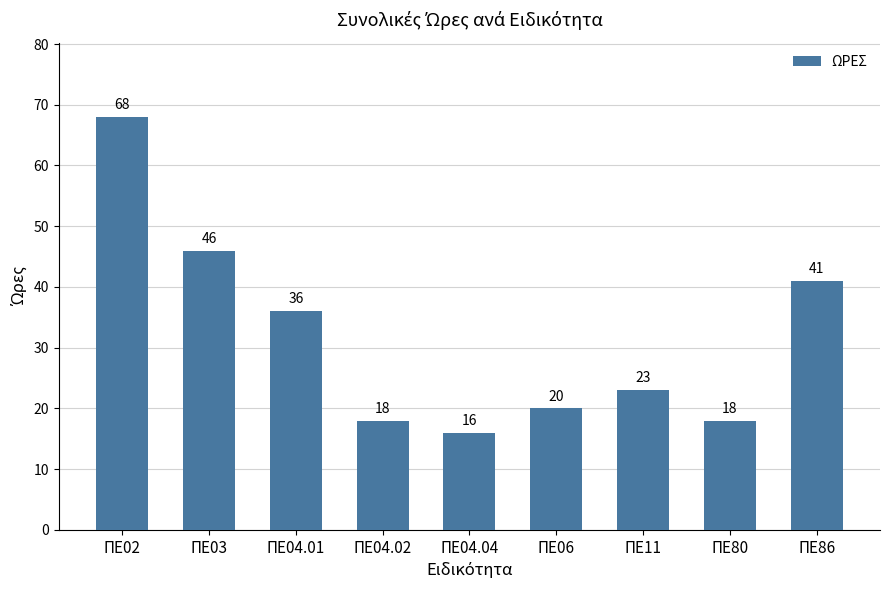

What is the difference between the values at ΠΕ11 and ΠΕ02?

45